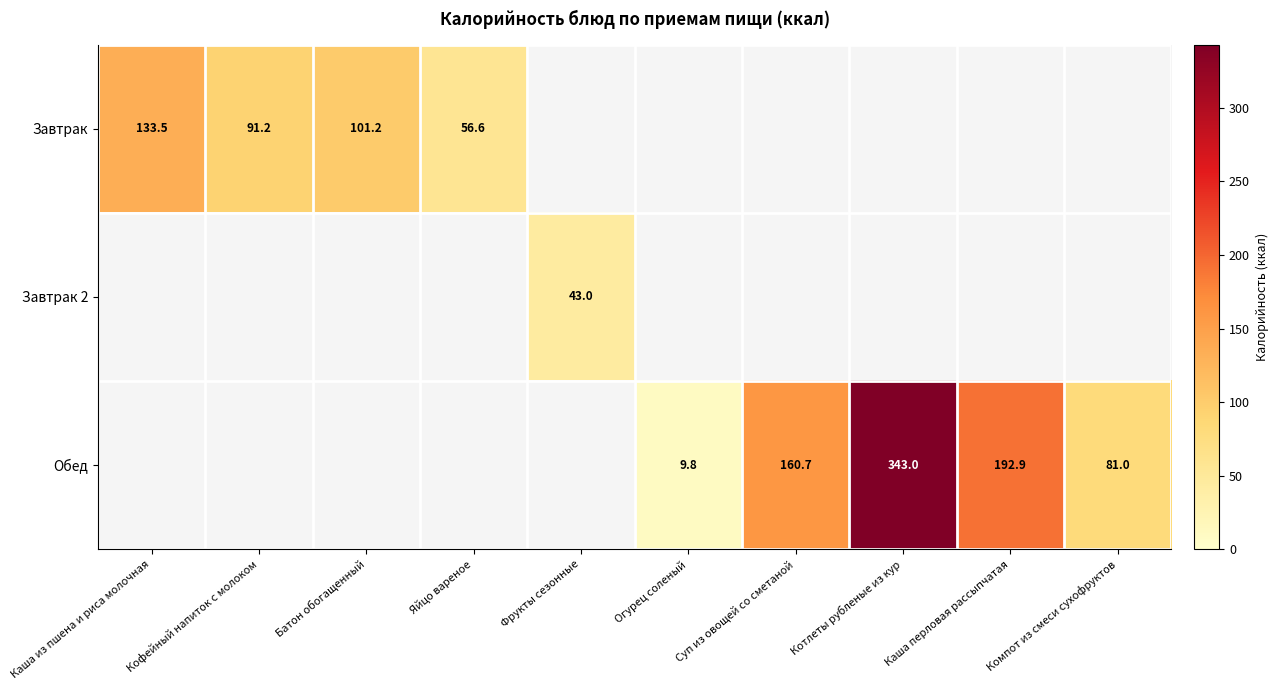

The value of Обед at Компот из смеси сухофруктов is 49.0. True or false?

False